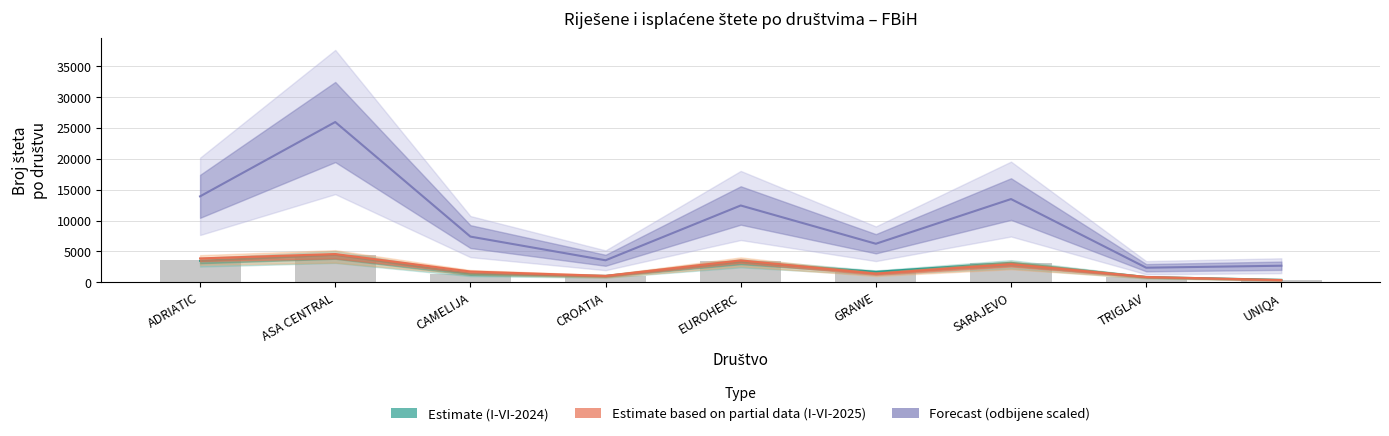

At which category is the sum across all series the highest?

ASA CENTRAL